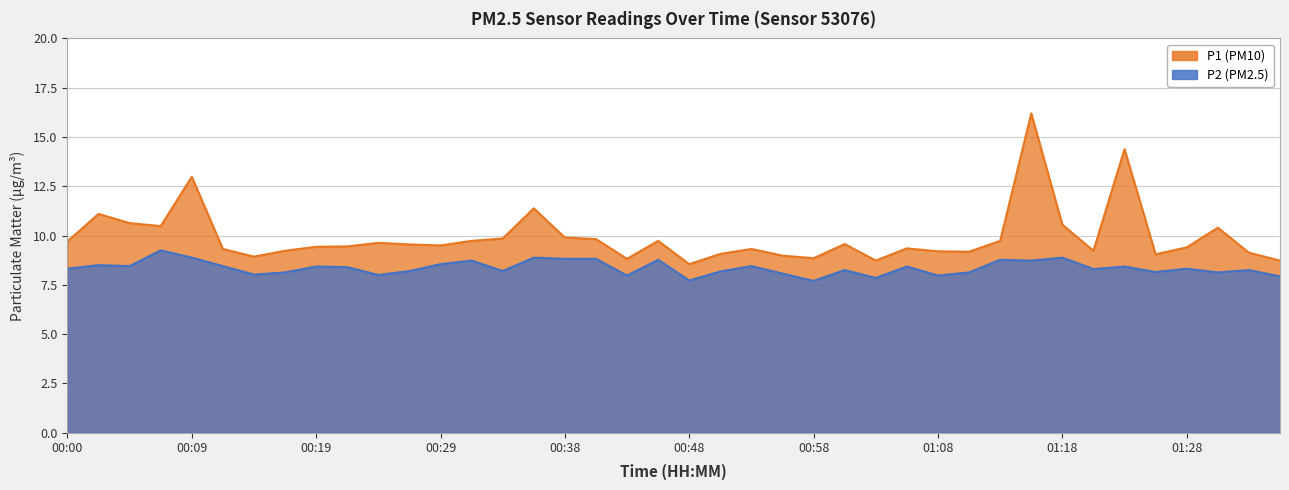

List the series in order of their peak value, highest first.

P1, P2